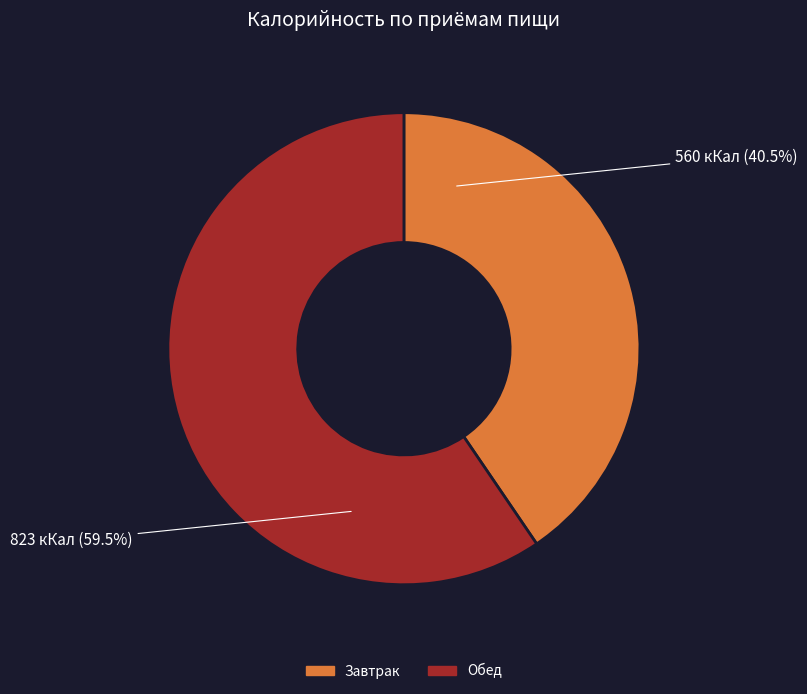

Rank the categories by value from lowest to highest.

Завтрак, Обед